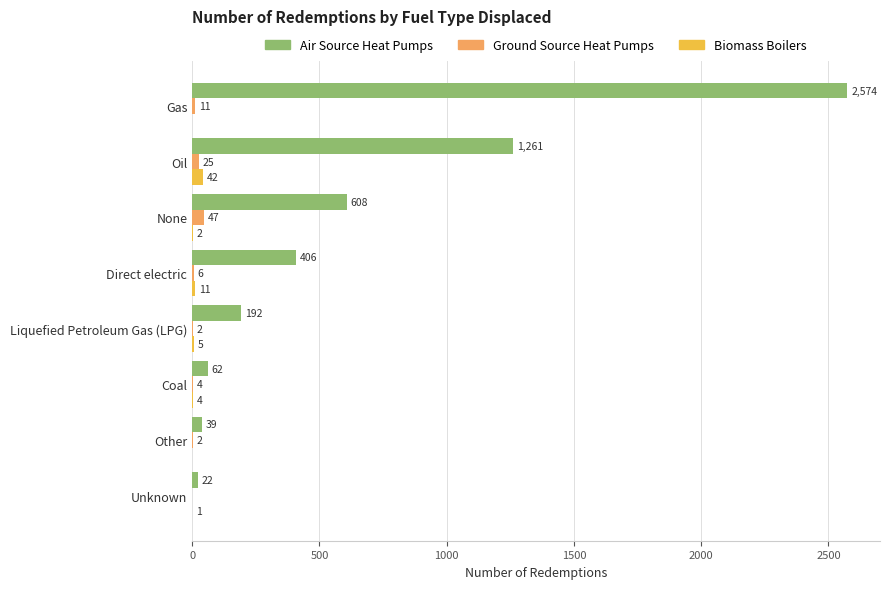

At which category is the sum across all series the highest?

Gas